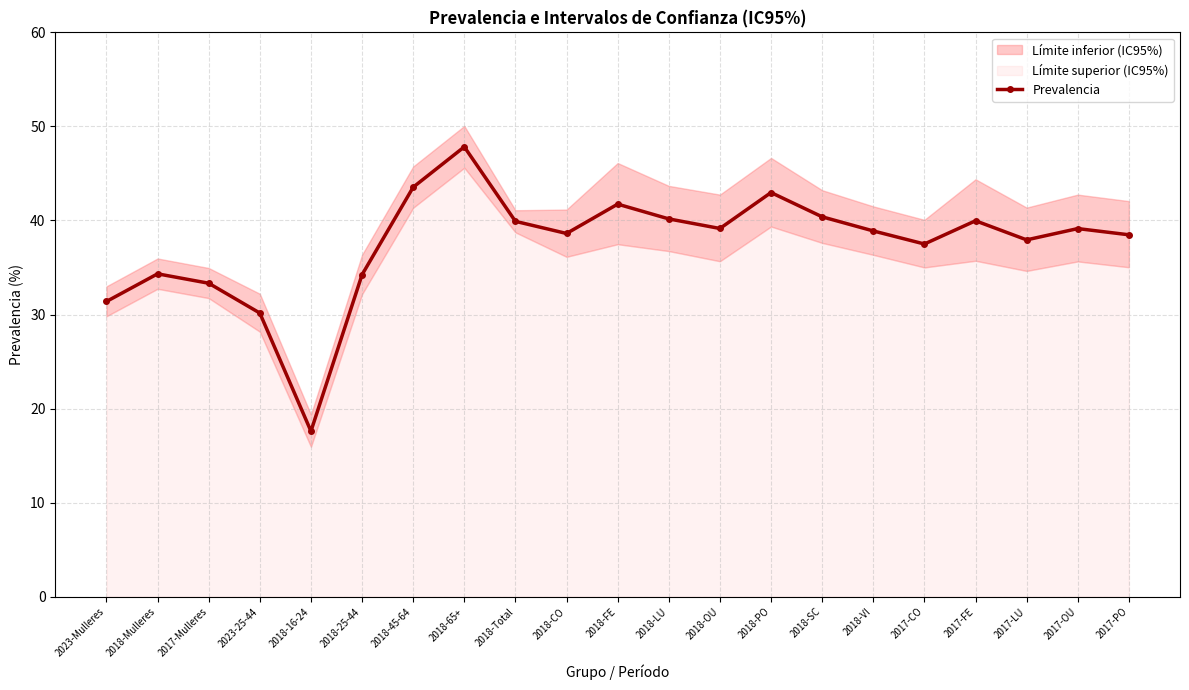

Reading left to right, transcribe all the data shown in this chart.

31.4	34.3	33.3	30.2	17.6	34.2	43.5	47.8	39.9	38.6	41.7	40.2	39.1	43.0	40.4	38.9	37.5	40.0	37.9	39.1	38.5